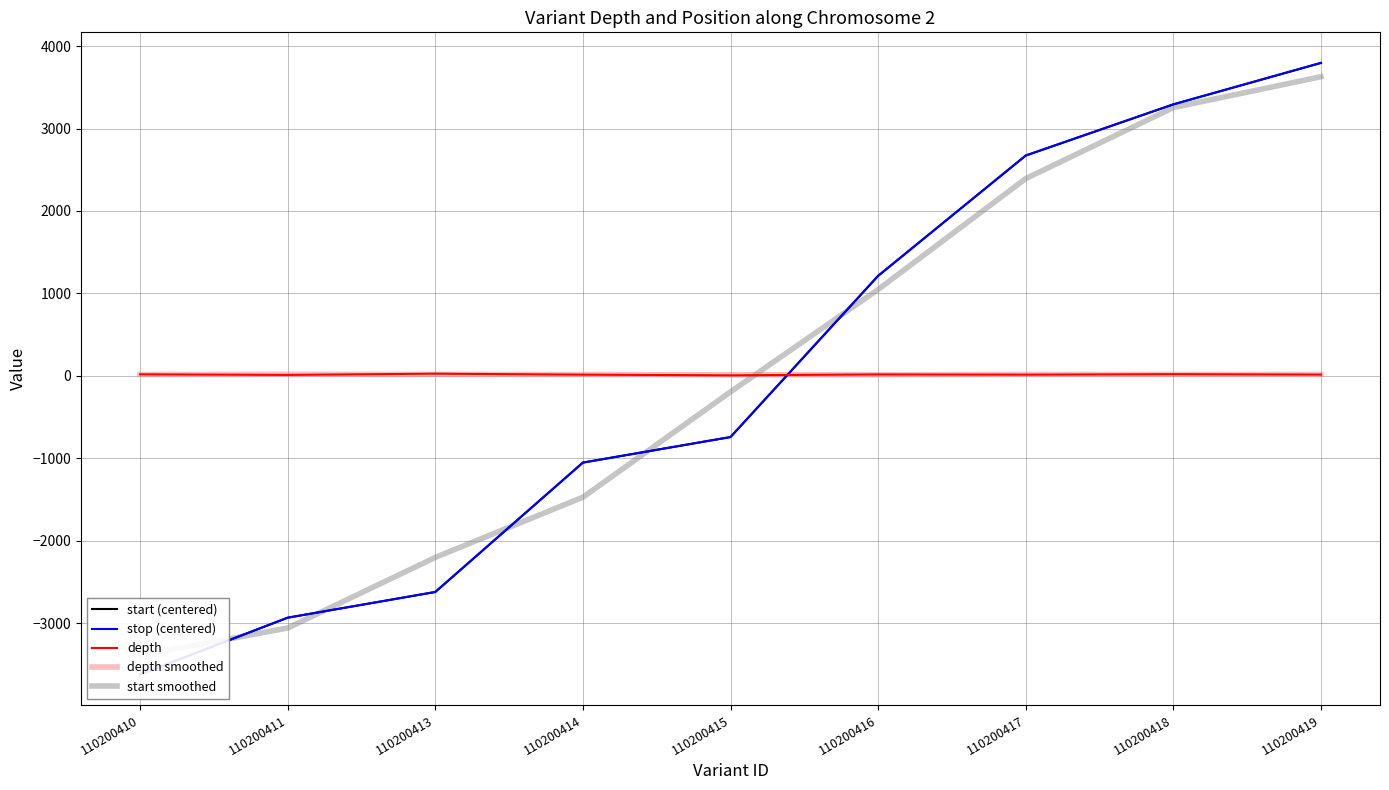

At how many categories does at least one series exceed 2924?

2